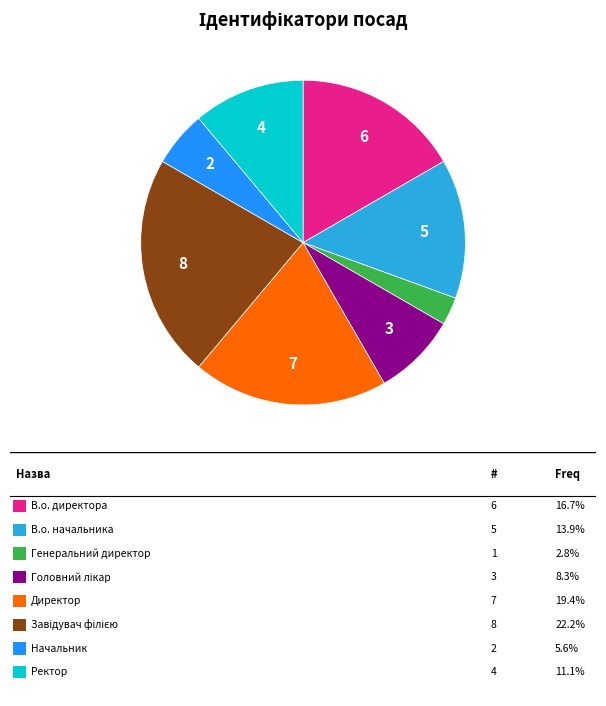

Is there a majority slice in this chart?

No